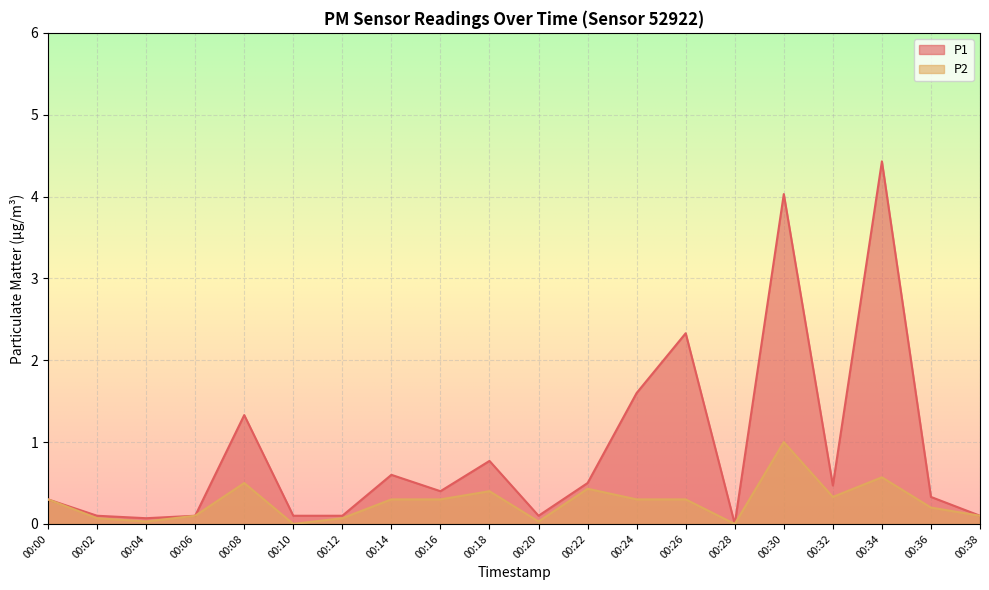

The value of P1 at 00:04 is 0.0. True or false?

False